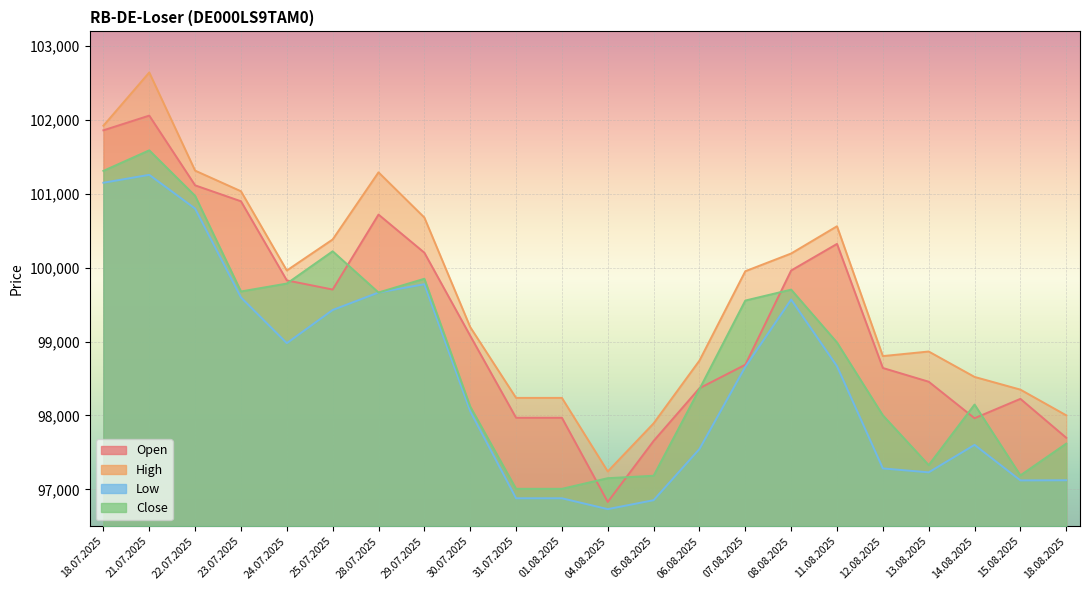

True or false: Low and Close intersect in this chart.

False